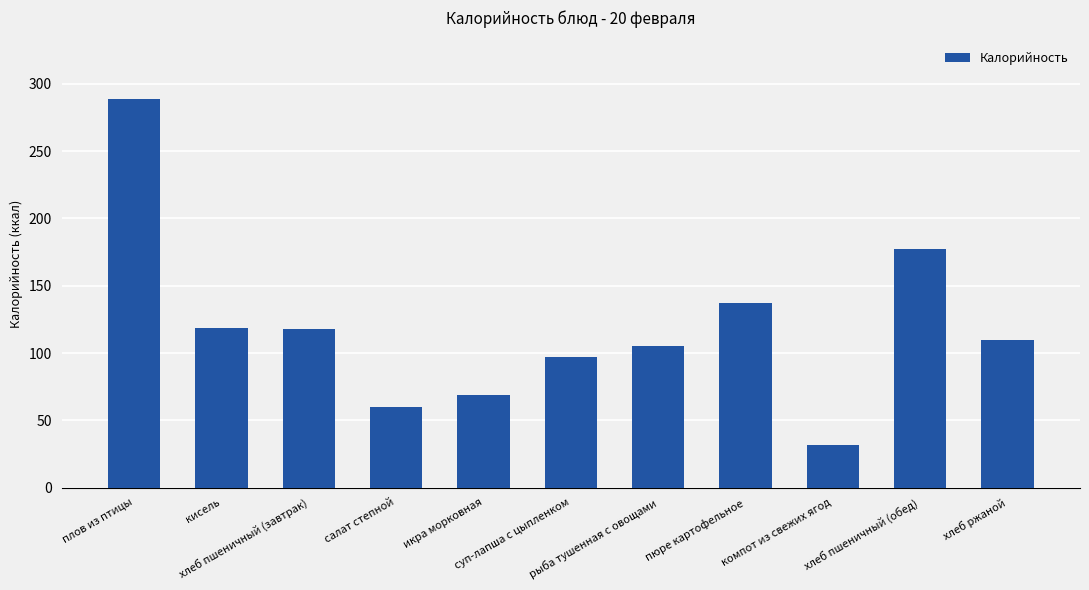

What is the change in value from кисель to компот из свежих ягод?

-87